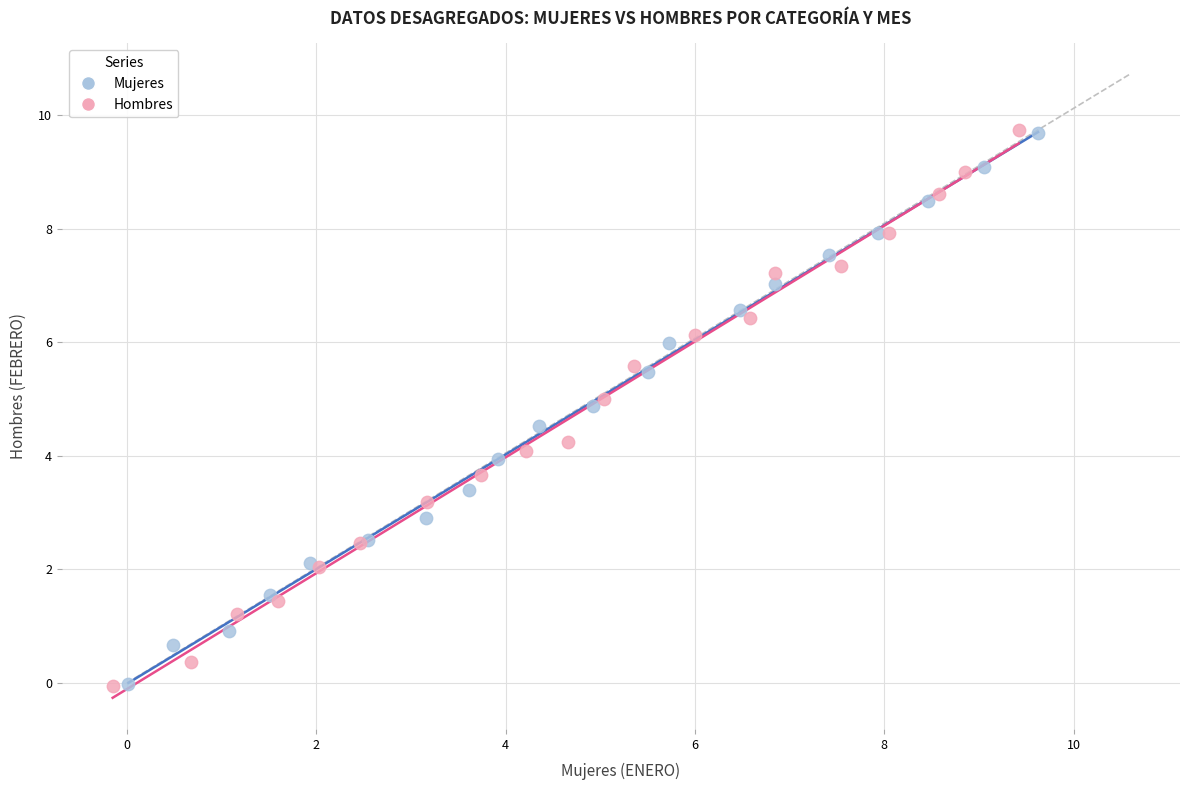

Which series has the largest Y range (max minus min)?

Hombres